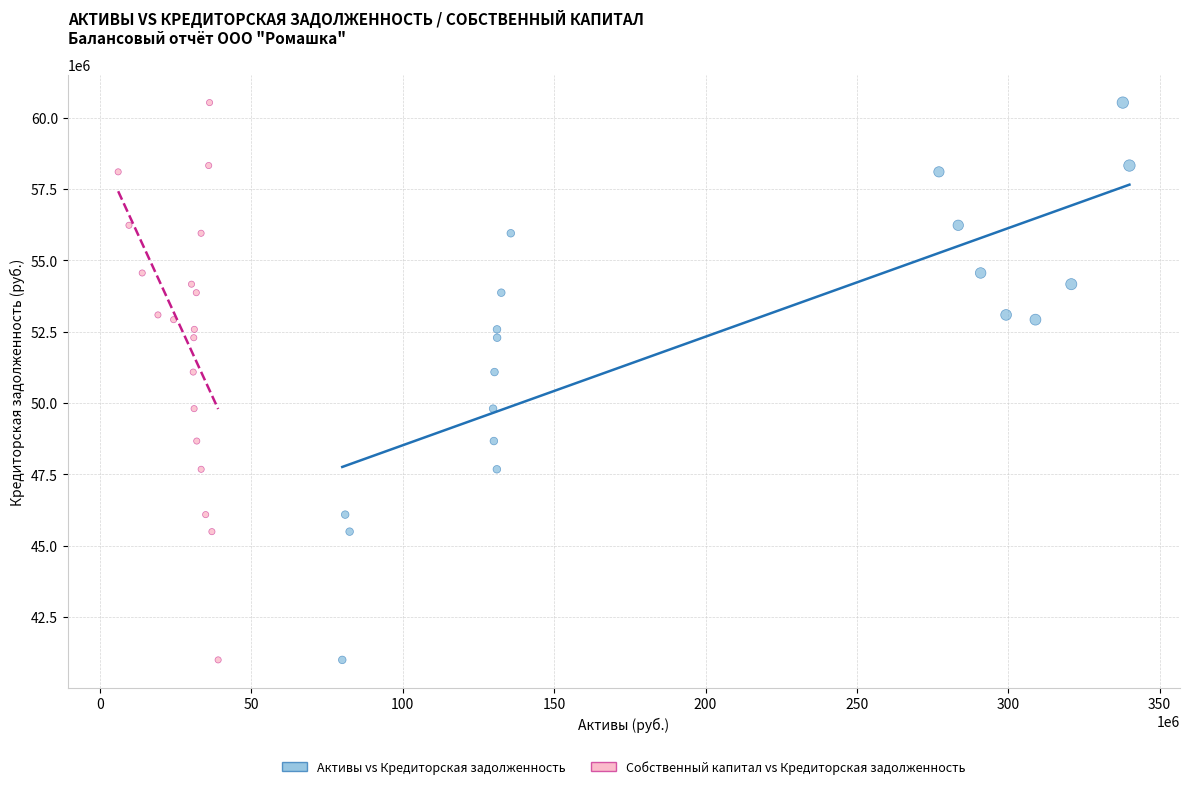

What are all the series names shown in the legend?

Активы vs Кредиторская задолженность, Собственный капитал vs Кредиторская задолженность